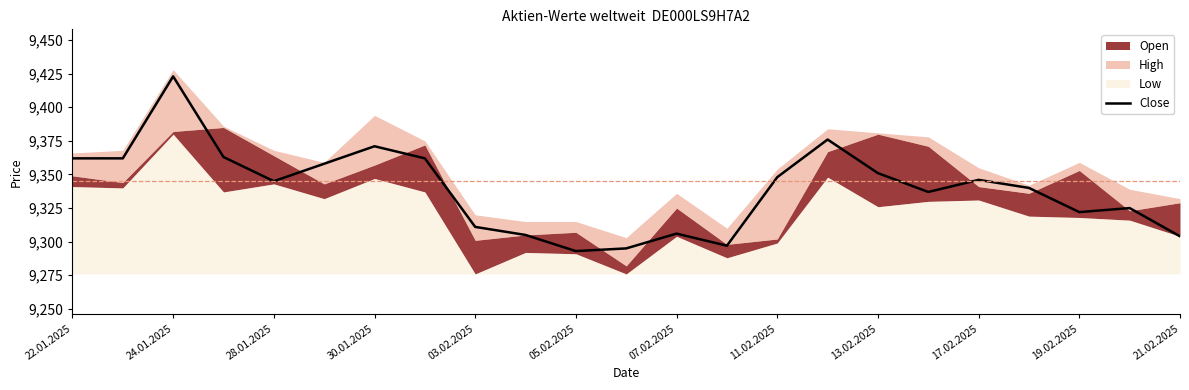

What is the smallest value displayed?

9293